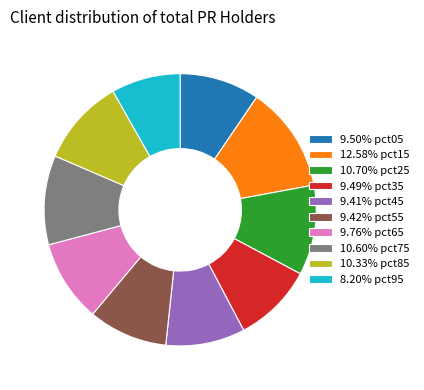

Is there any slice that represents more than half of the pie?

No